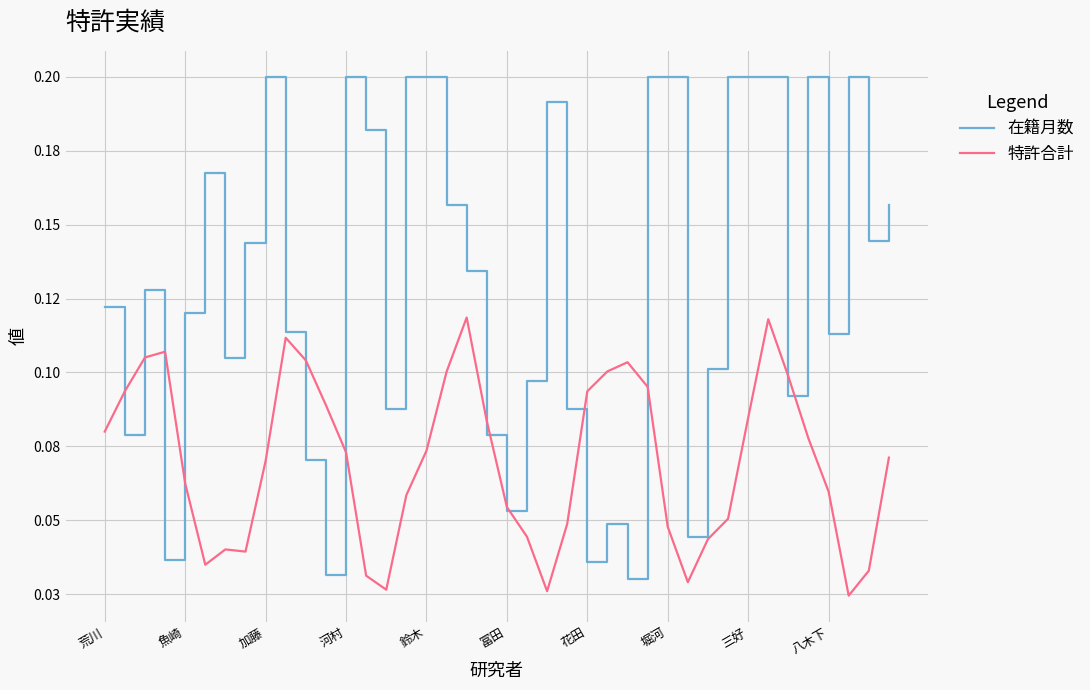

Does the chart have visible grid lines?

Yes